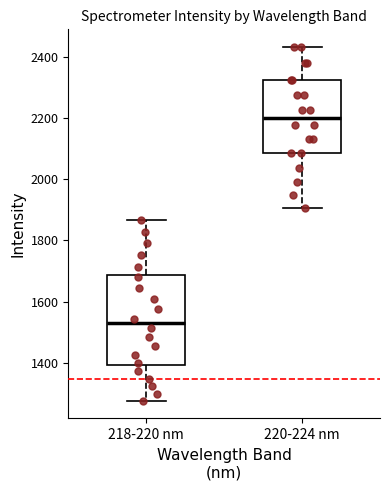

Which box's median line is the lowest?

218-220 nm